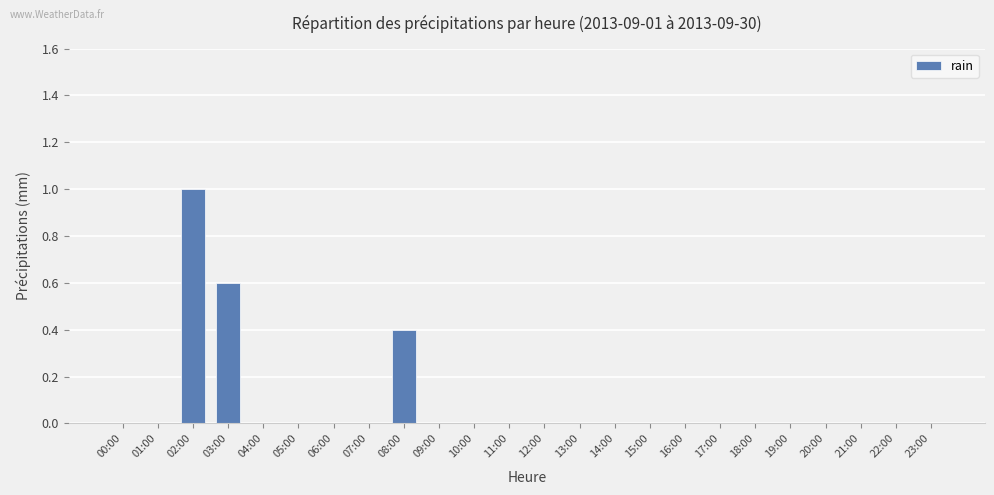

What is the change in value from 03:00 to 11:00?

-0.6